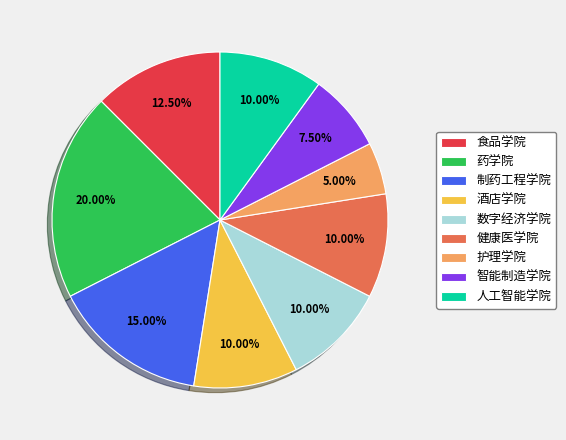

Is there any slice that represents more than half of the pie?

No